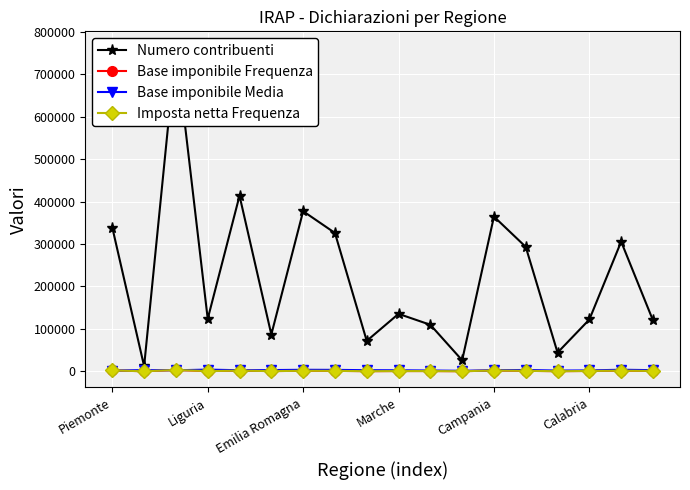

Which series has the widest spread of values?

Numero contribuenti